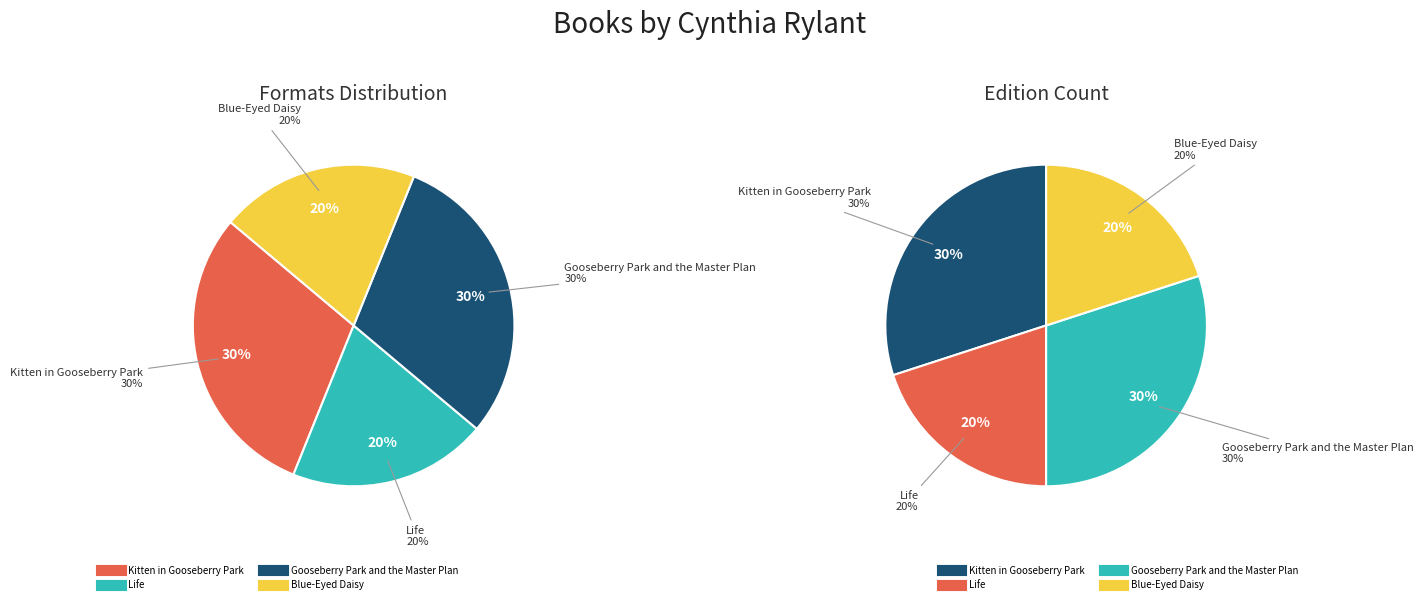

Count the number of slices in the pie.

4